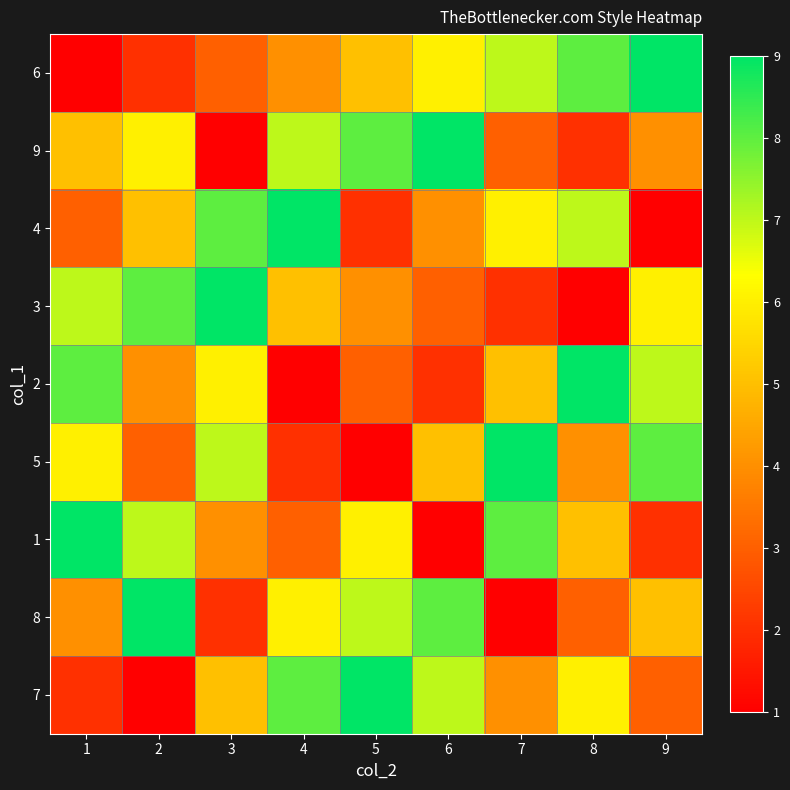

At how many categories does at least one series exceed 2?

9